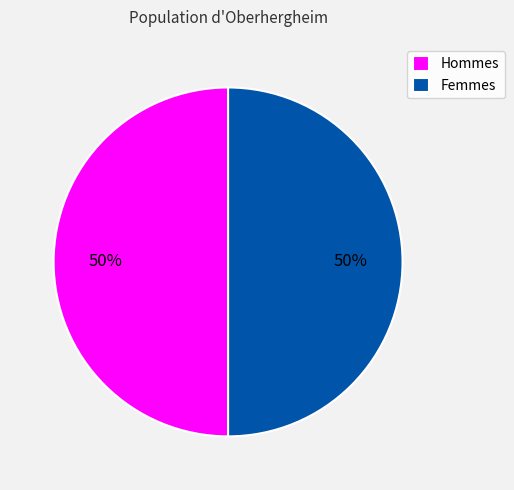

Combined, do Femmes and Hommes account for over 50%?

Yes